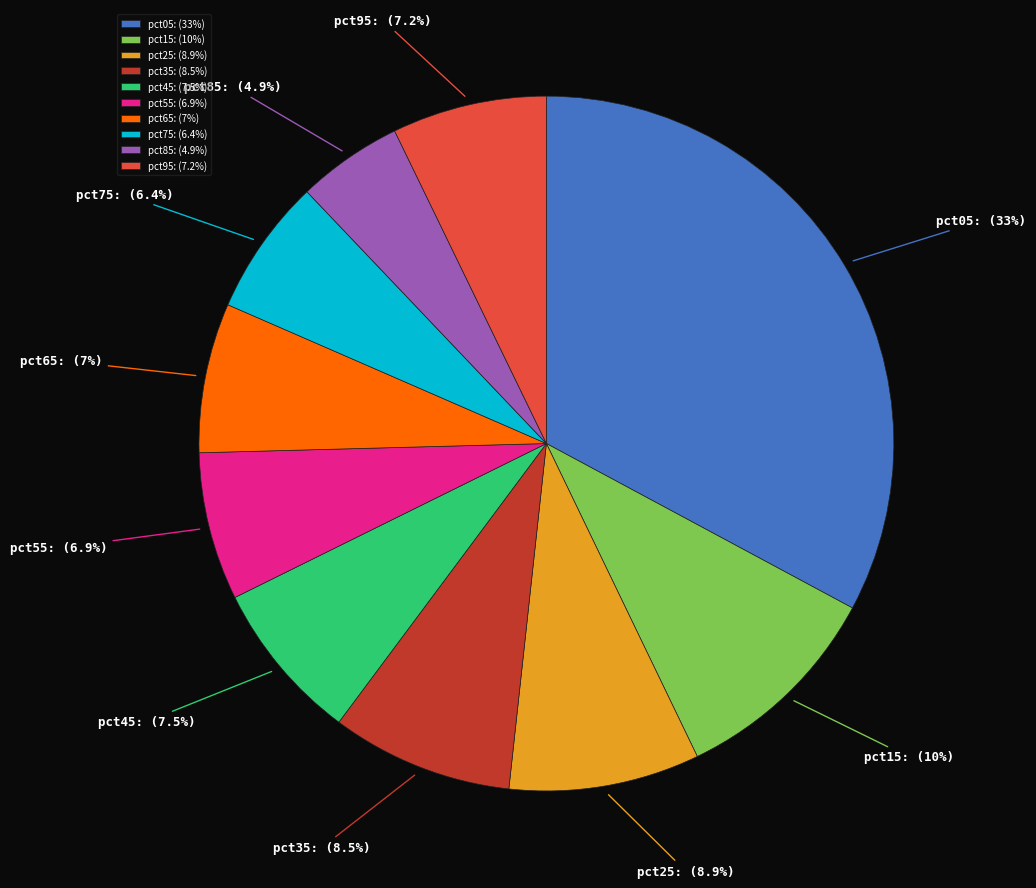

Count the number of slices in the pie.

10